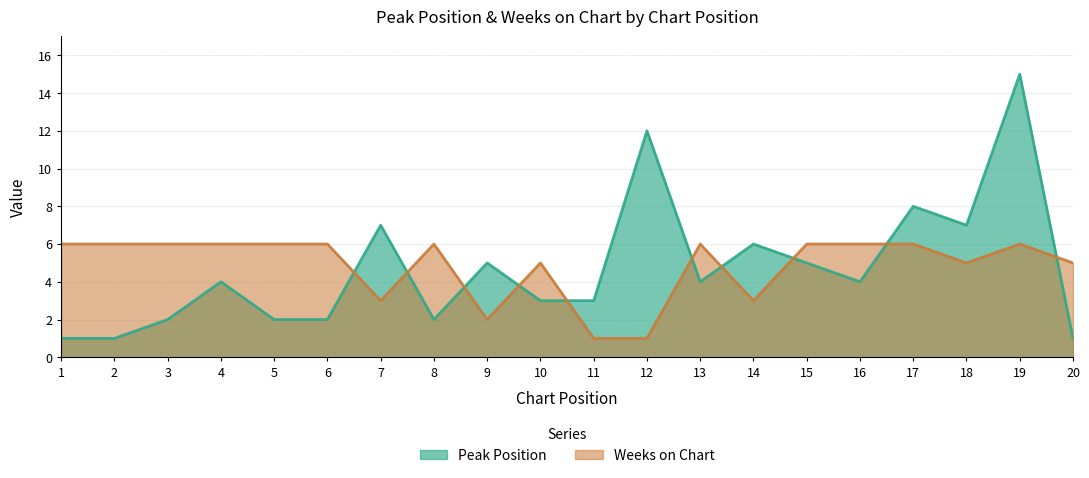

True or false: Peak Position has more than 1 interior local peaks.

True